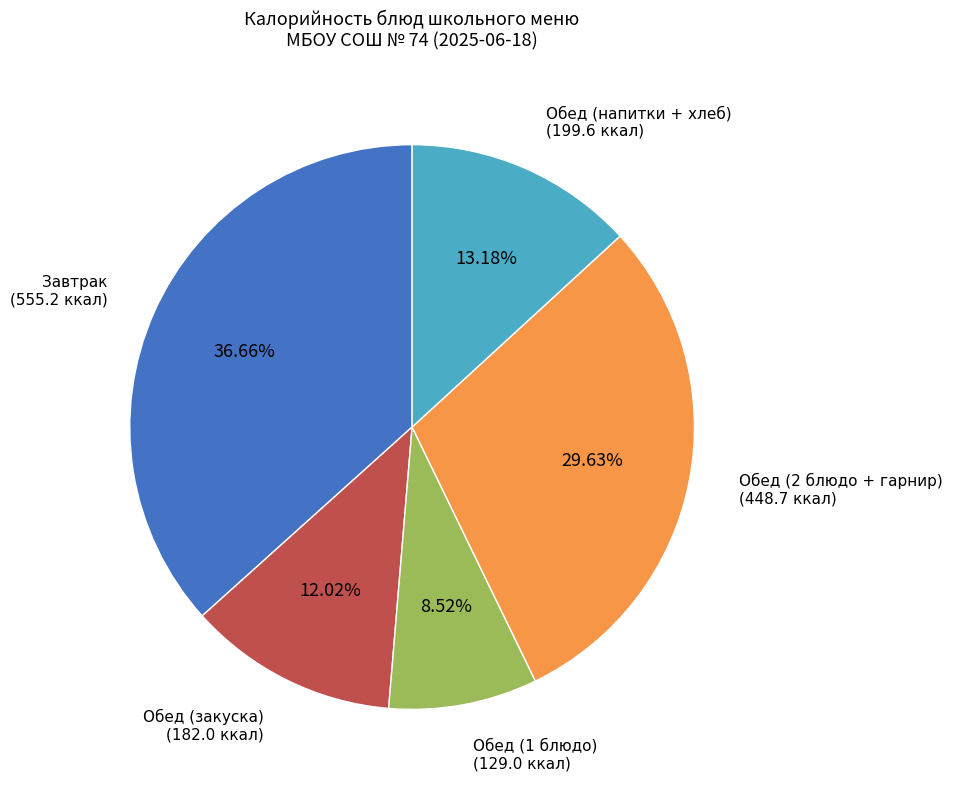

Does any single category account for the majority?

No